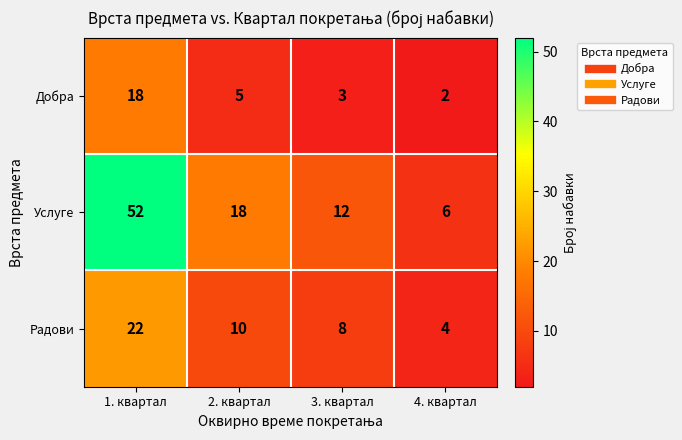

Which category has the lowest value across all series?

4. квартал